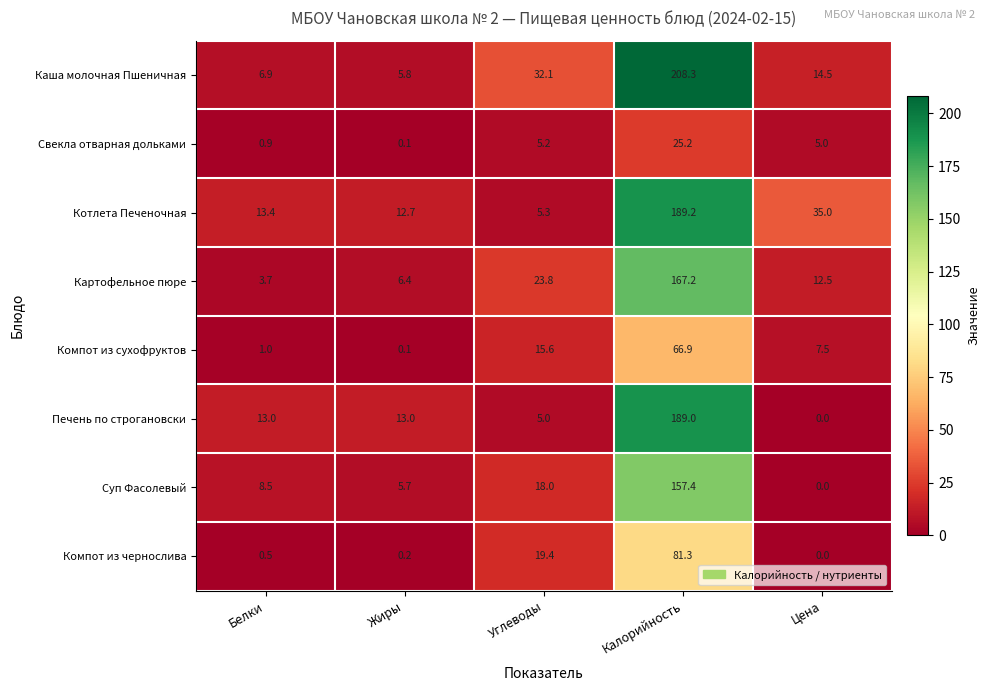

What value does the Котлета Печеночная series have at Белки?

13.4